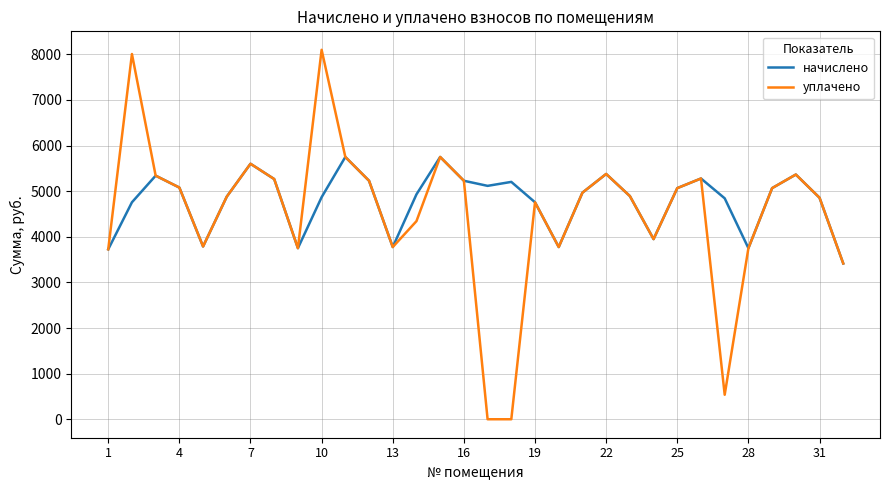

Which series has the largest range (max minus min)?

уплачено